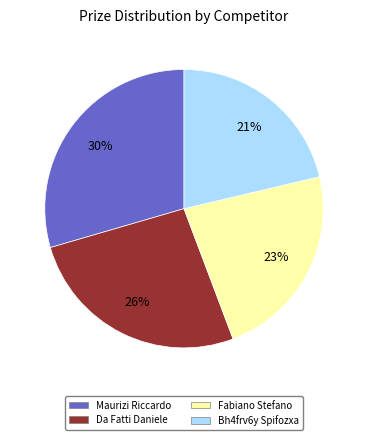

To the nearest percent, what is the average slice percentage?

25%